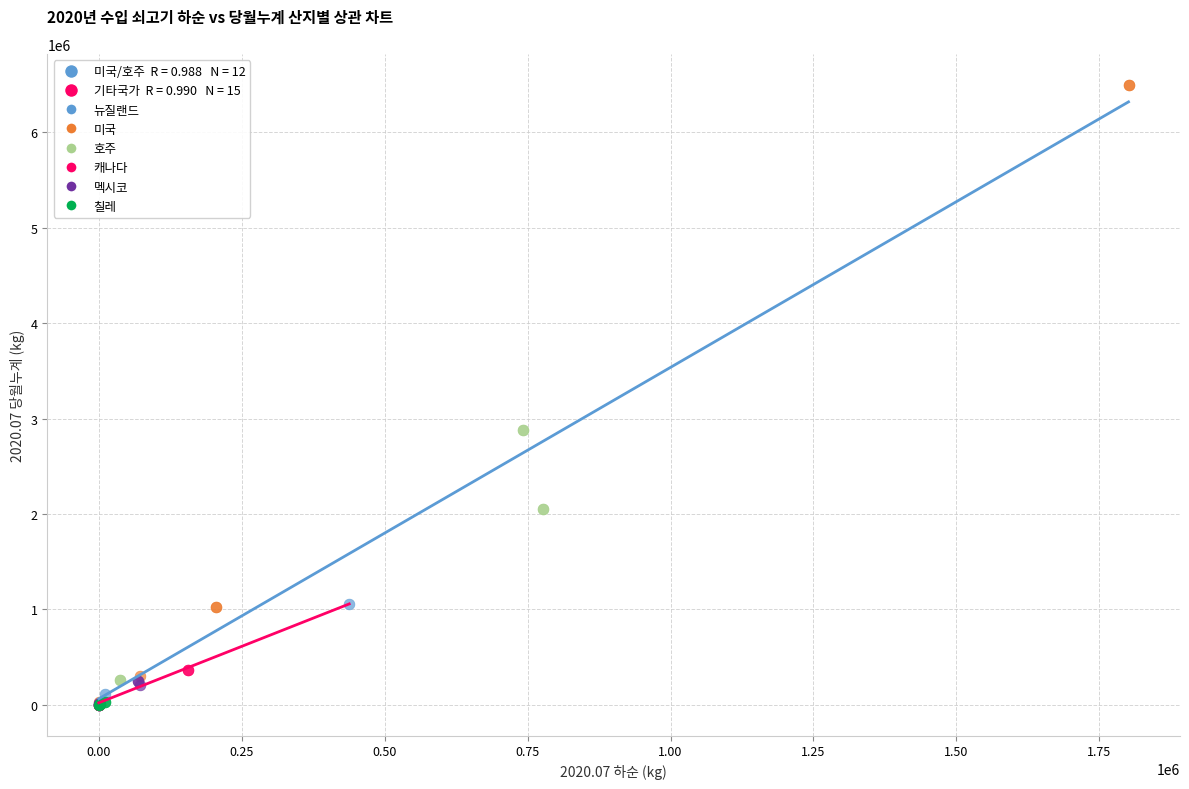

Which series has the largest Y range (max minus min)?

미국